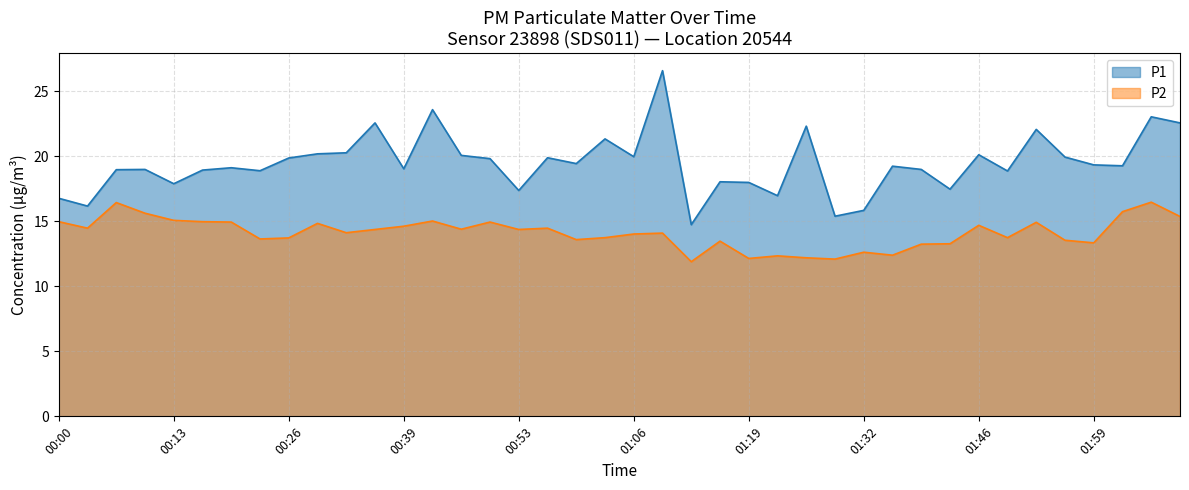

True or false: P2 and P1 cross at least once.

False